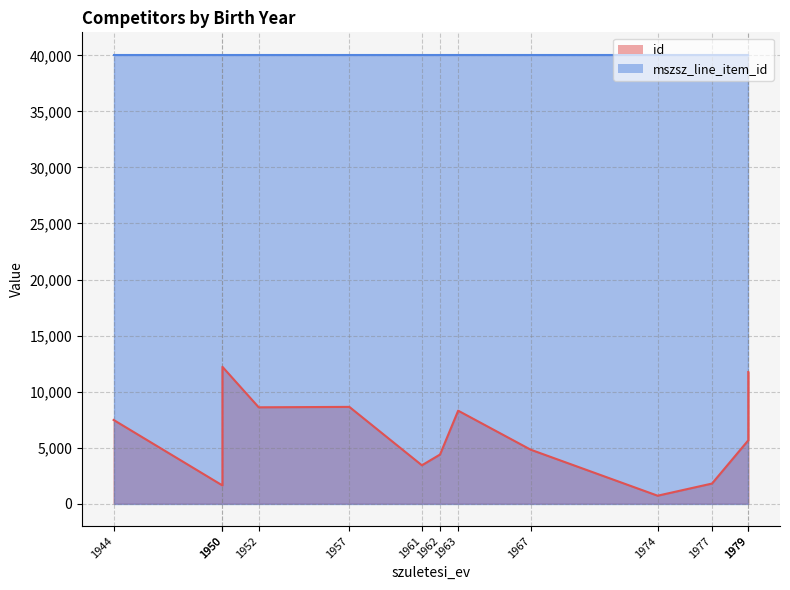

Reading left to right, extract all data points from this chart.

7466	1622	12208	8595	8632	3421	4381	8295	4813	707	1791	5649	11740